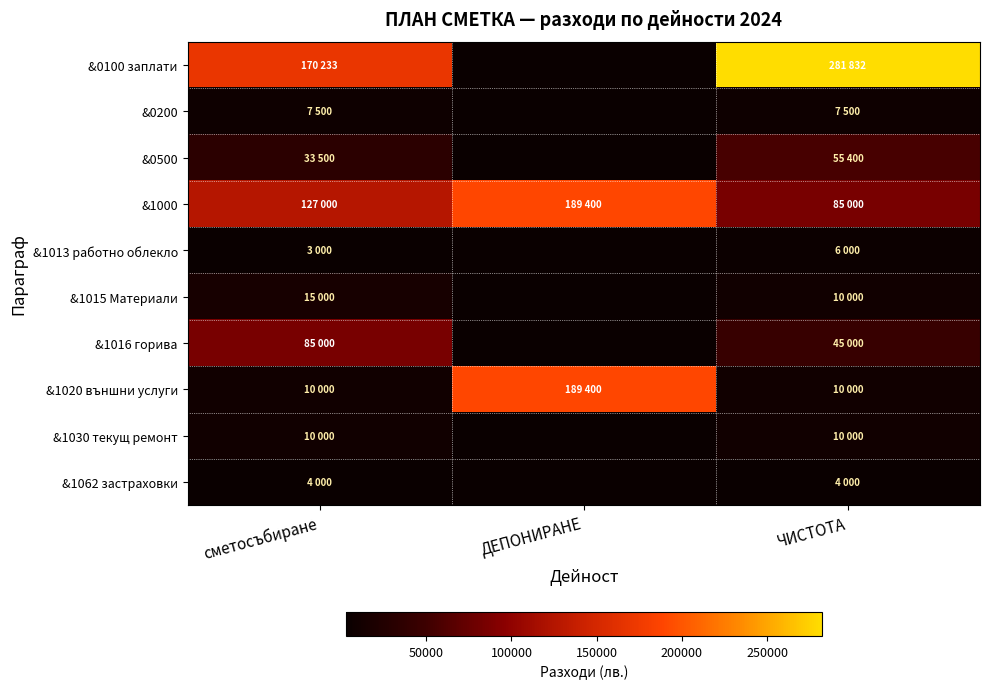

What is the smallest value displayed?

3000.0